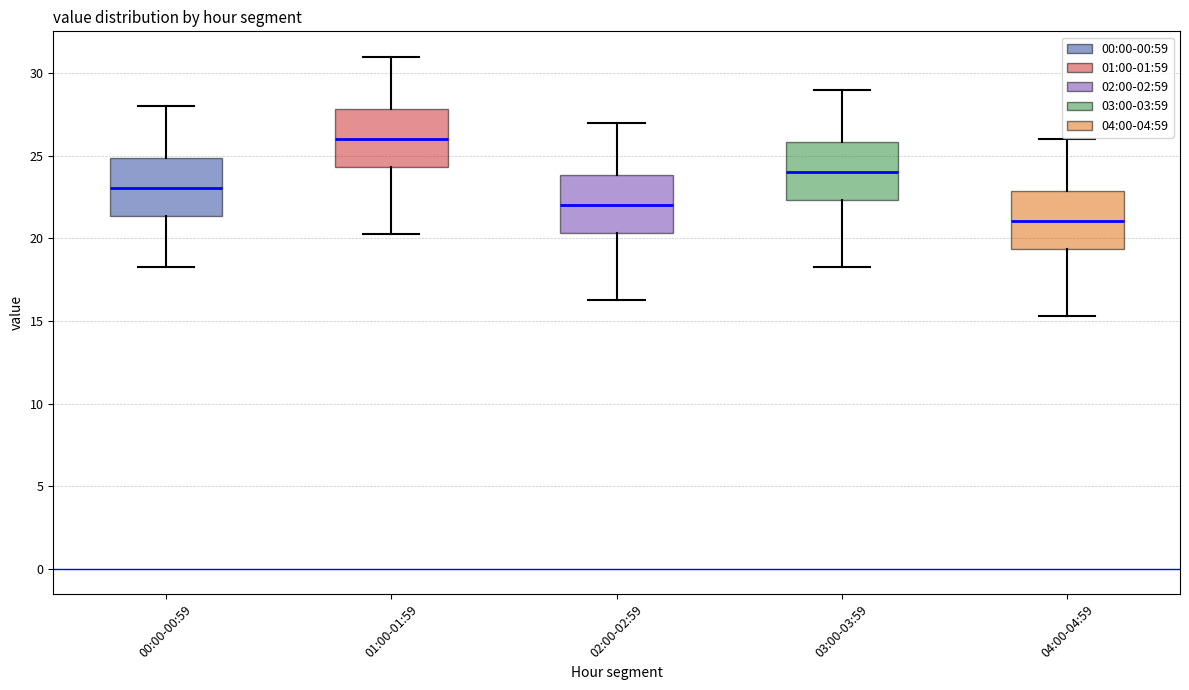

Reading left to right, transcribe this box plot: for each box, give where its median line is, the range the box spans, and where its two whiskers end, as read against the y-axis. The values are not printed on the chart, so give them approximately, as read against the axis.

00:00-00:59: median 23.0, box 21.5 to 25.0, whiskers 18.5 to 28.0
01:00-01:59: median 26.0, box 24.5 to 28.0, whiskers 20.5 to 31.0
02:00-02:59: median 22.0, box 20.5 to 24.0, whiskers 16.5 to 27.0
03:00-03:59: median 24.0, box 22.5 to 26.0, whiskers 18.5 to 29.0
04:00-04:59: median 21.0, box 19.5 to 23.0, whiskers 15.5 to 26.0